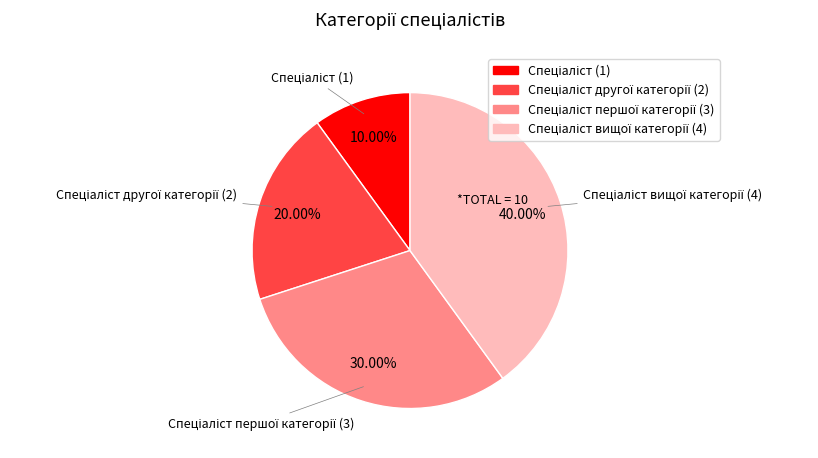

Is there any slice that represents more than half of the pie?

No